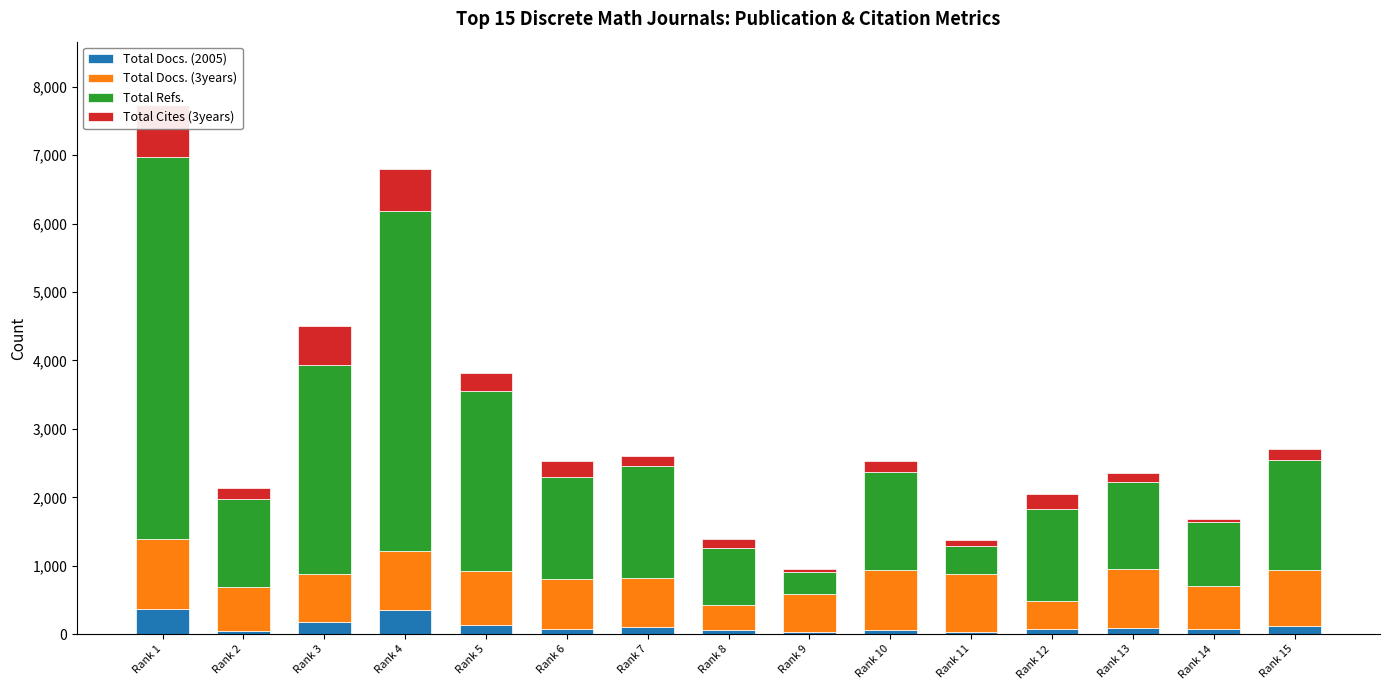

The value of Total Docs. (2005) at Rank 15 is 65. True or false?

False